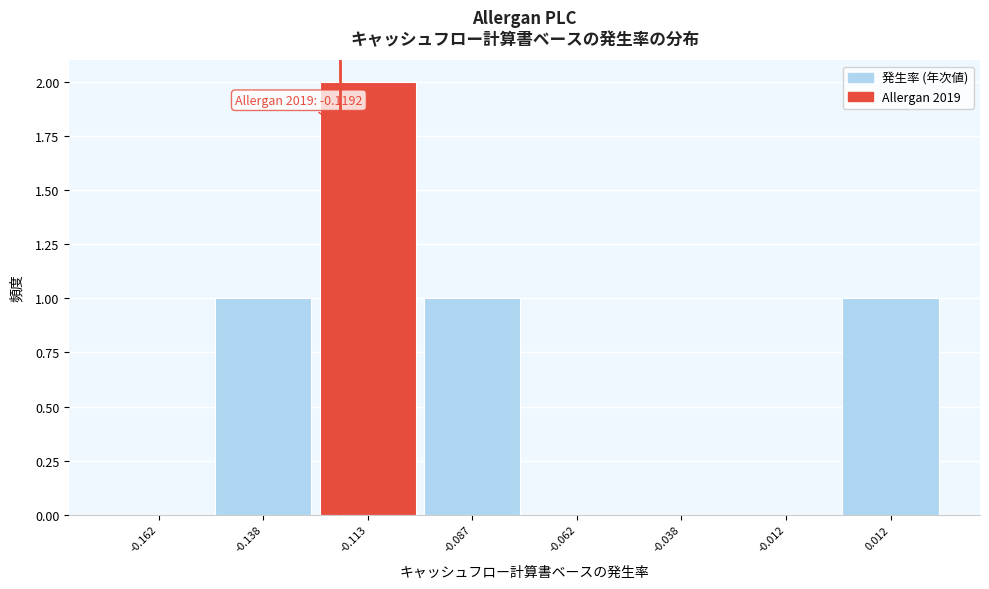

Which range on the x-axis has the tallest bar?

-0.125 to -0.100